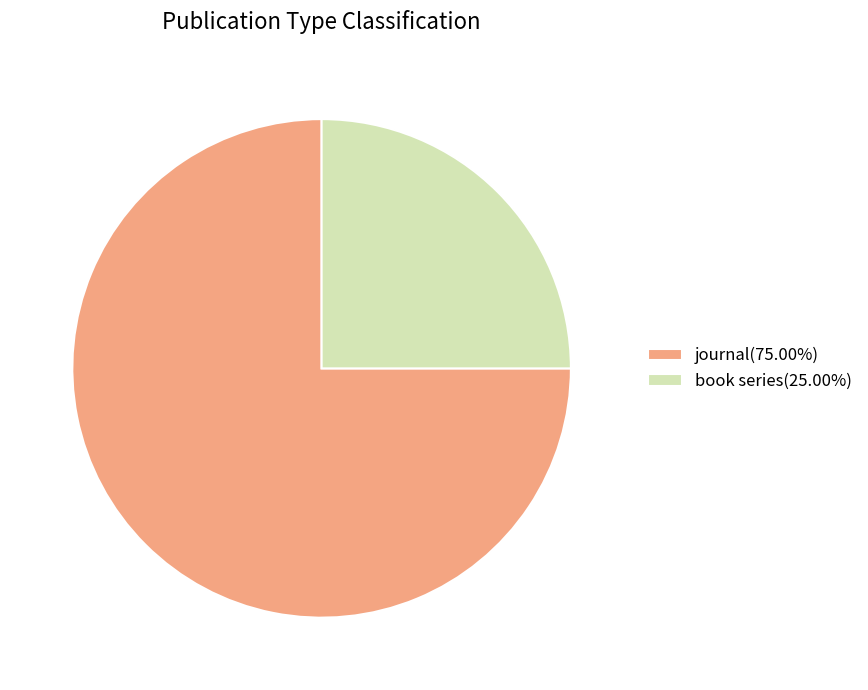

What is the ratio of the value at journal(75.00%) to the value at book series(25.00%)?

3.0